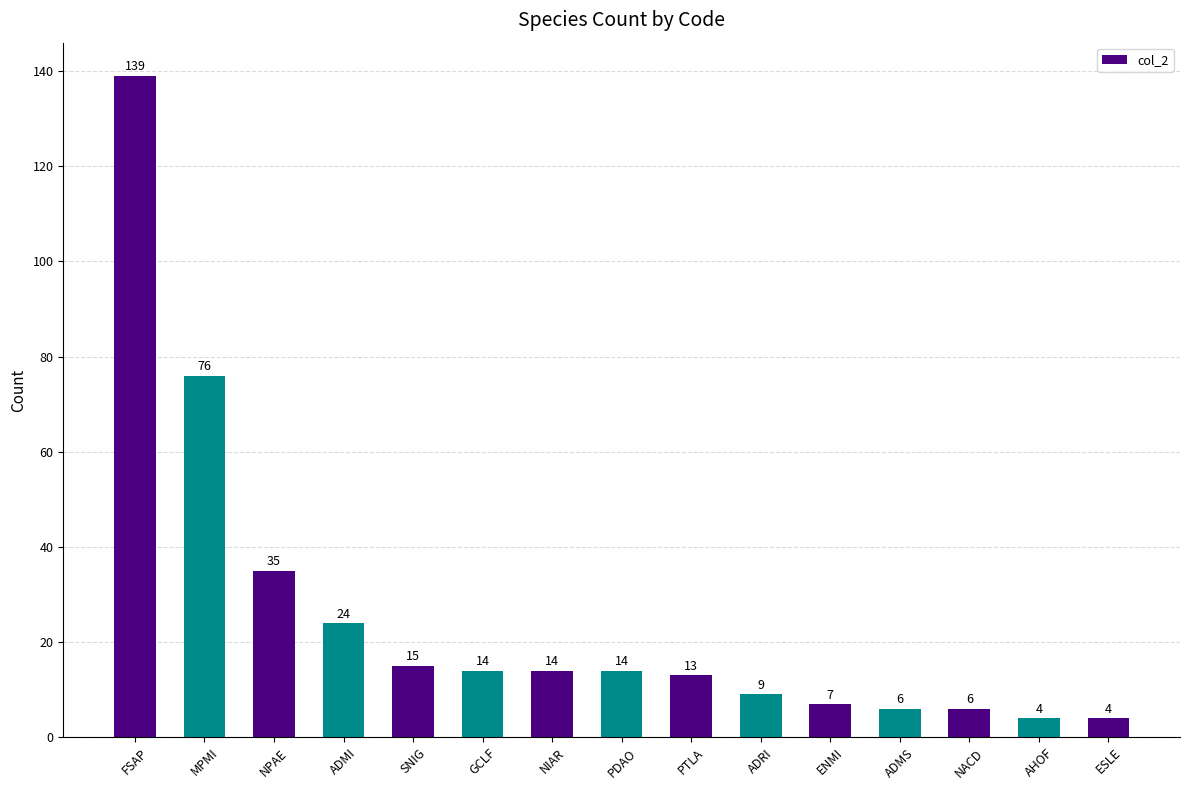

Count the number of data series in this chart.

1